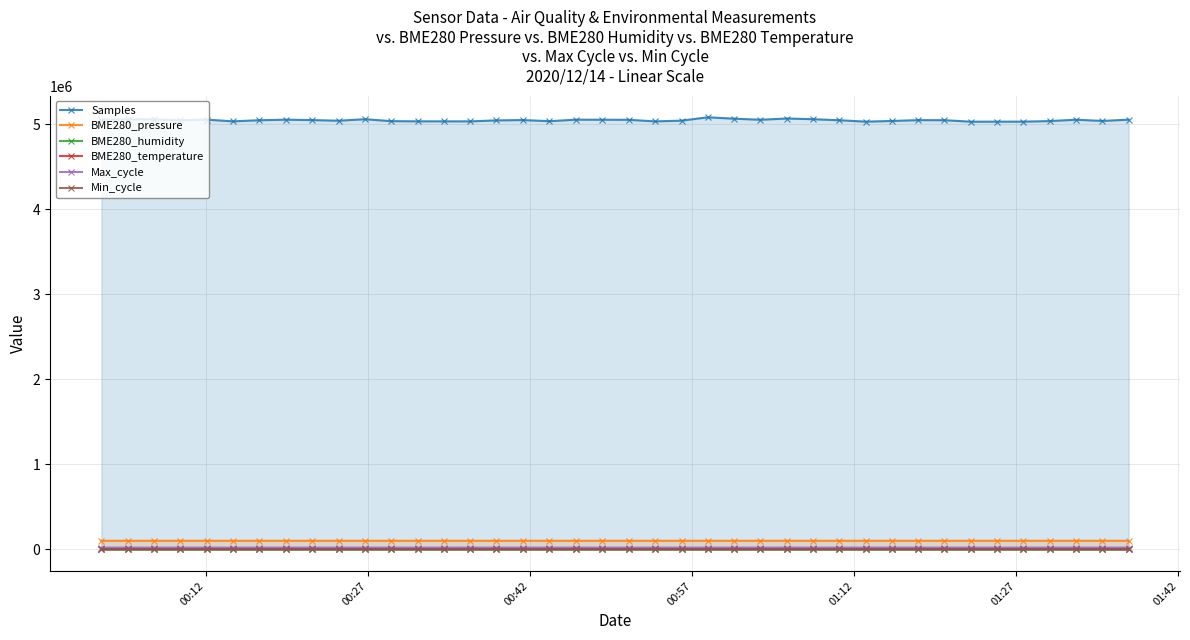

At how many categories does at least one series exceed 1590988?

40